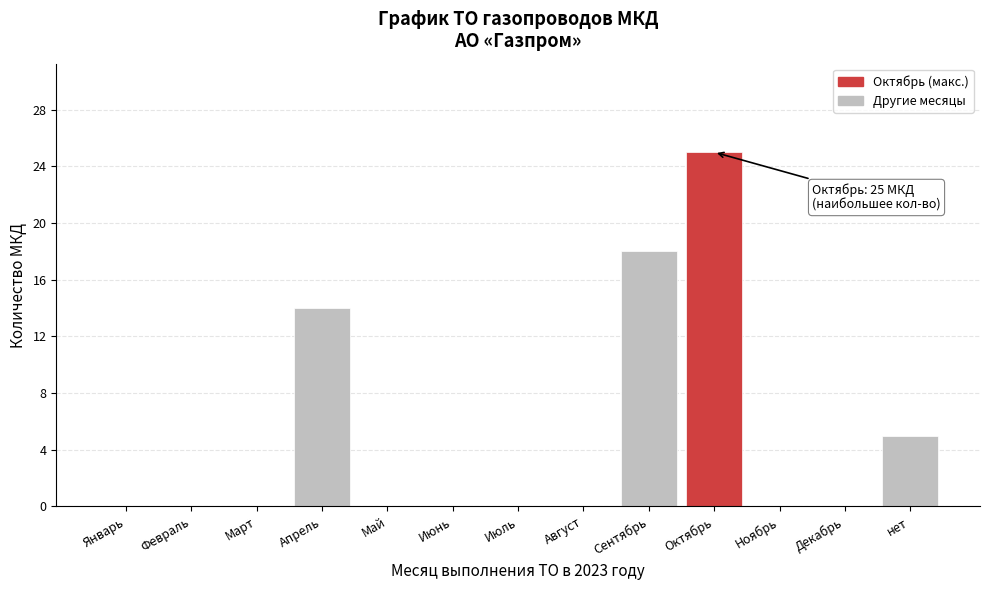

Reading right to left, what are all the values shown in this chart?

нет=5	Декабрь=0	Ноябрь=0	Октябрь=25	Сентябрь=18	Август=0	Июль=0	Июнь=0	Май=0	Апрель=14	Март=0	Февраль=0	Январь=0